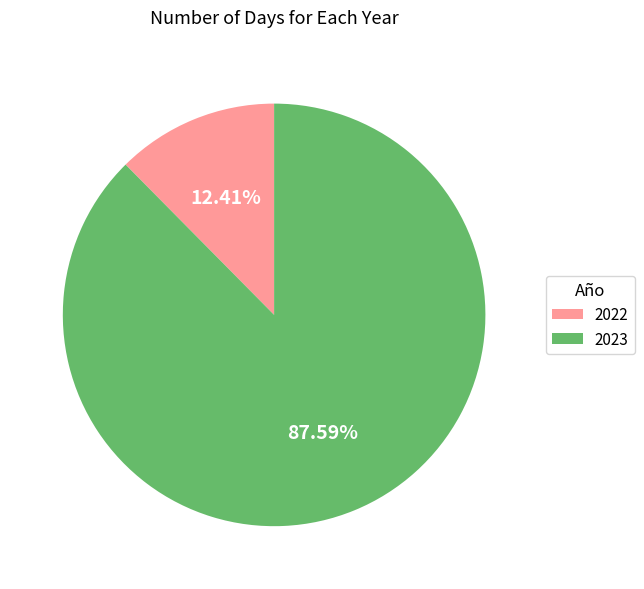

The 2022 slice represents 12% of the pie. True or false?

True